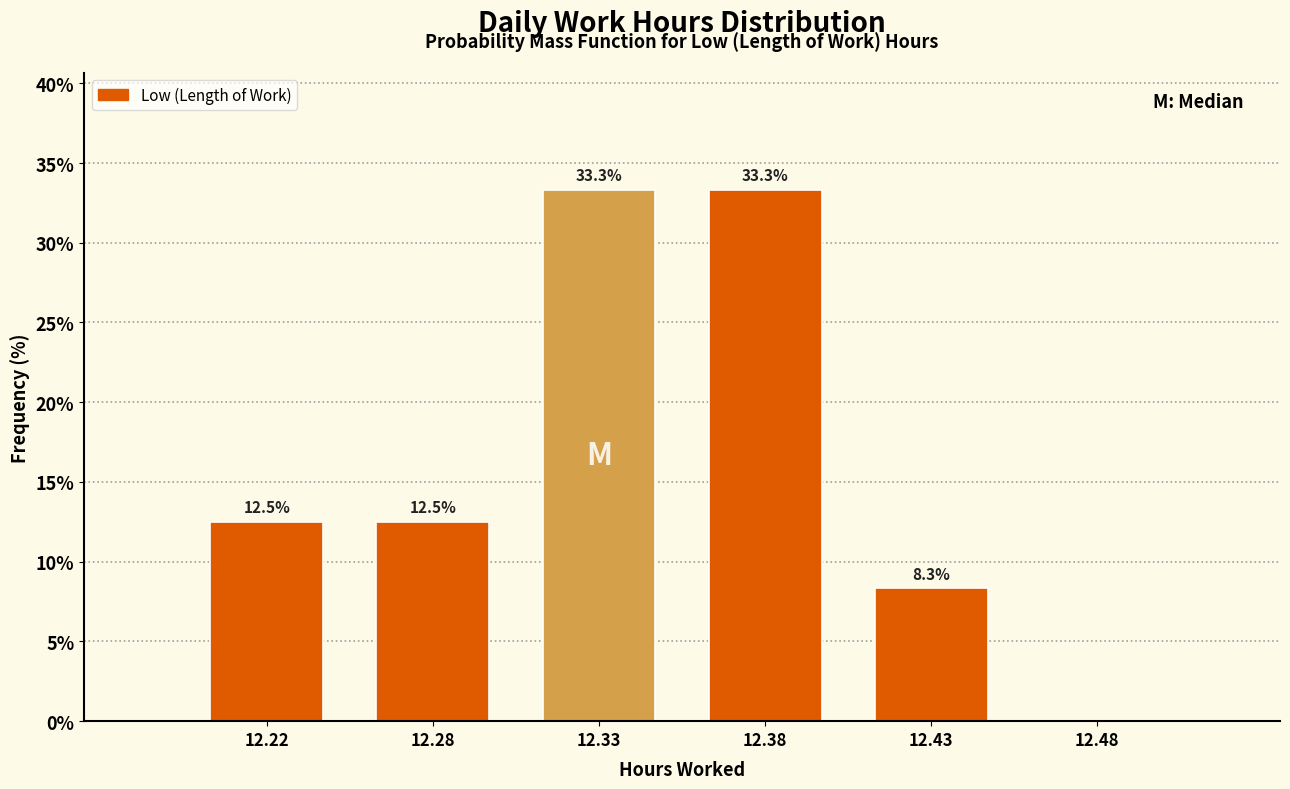

Reading right to left, transcribe all the data shown in this chart.

12.48=0.0	12.43=8.3	12.38=33.3	12.33=33.3	12.28=12.5	12.22=12.5